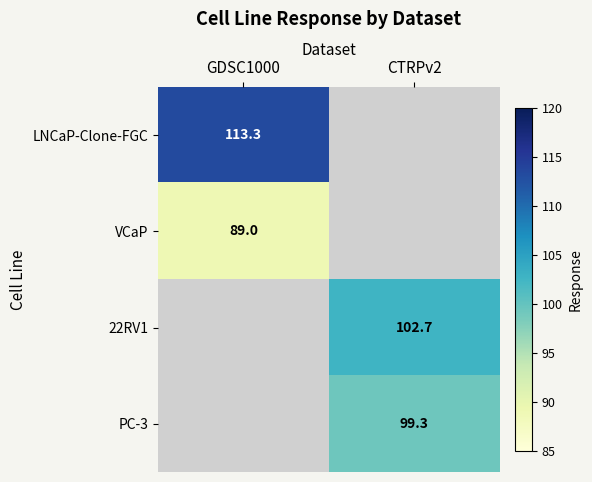

Is the value of PC-3 at CTRPv2 greater than the value of VCaP at GDSC1000?

Yes